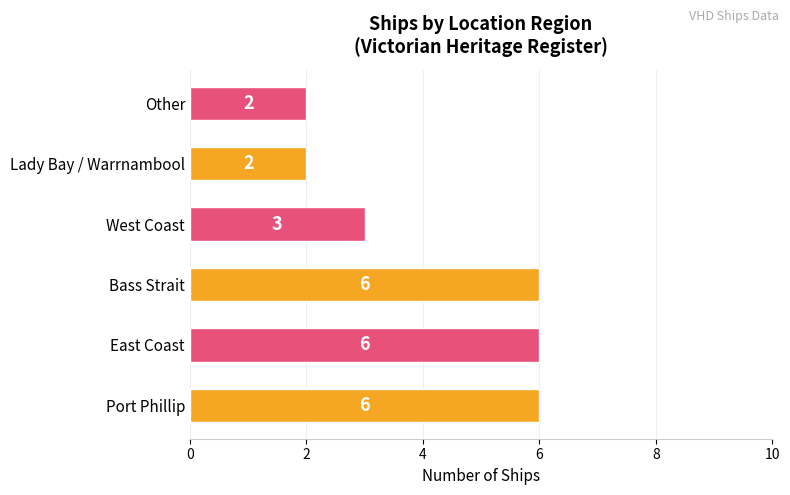

Reading bottom to top, list all the values displayed in this chart.

6	6	6	3	2	2